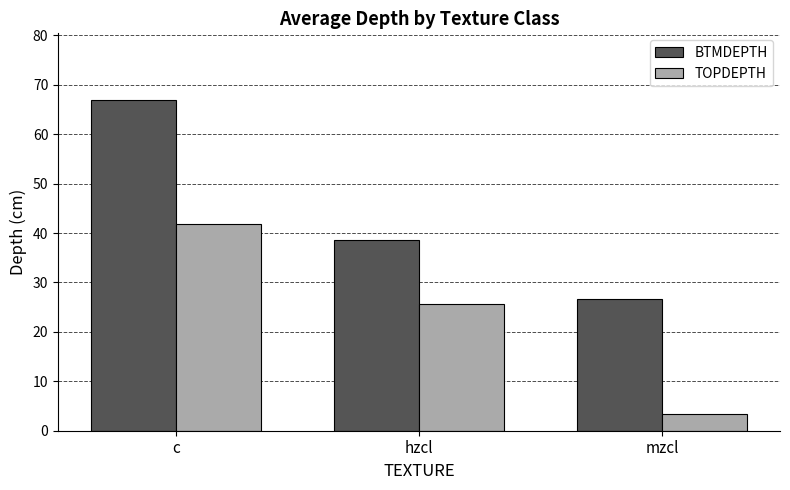

Which category has the lowest value across all series?

mzcl